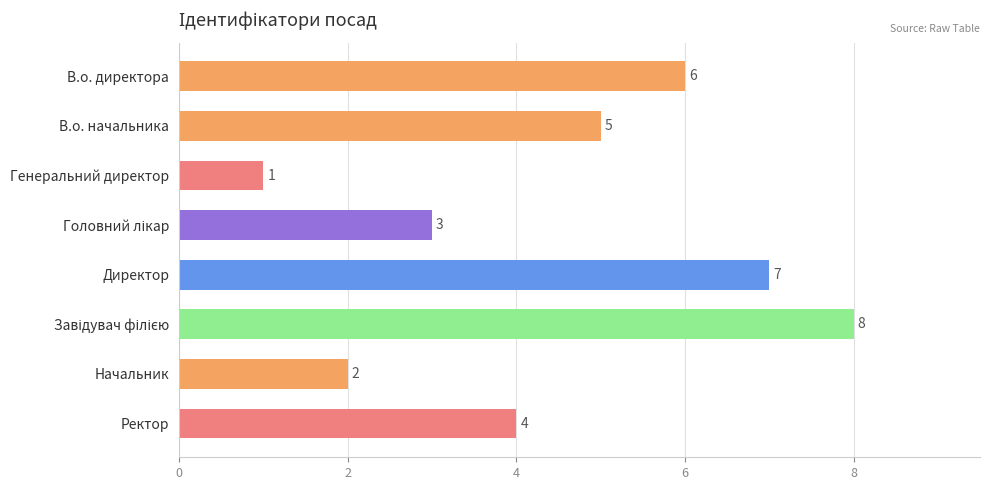

What is the difference between the maximum and minimum values?

7